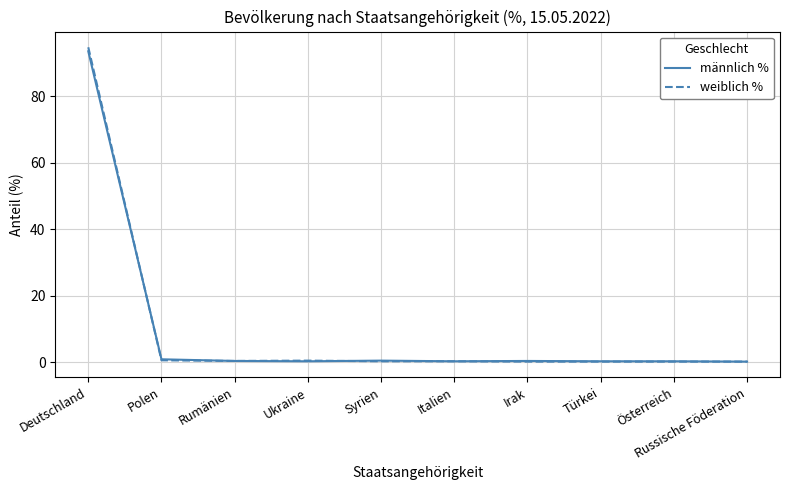

At which label does weiblich % reach its peak?

Deutschland